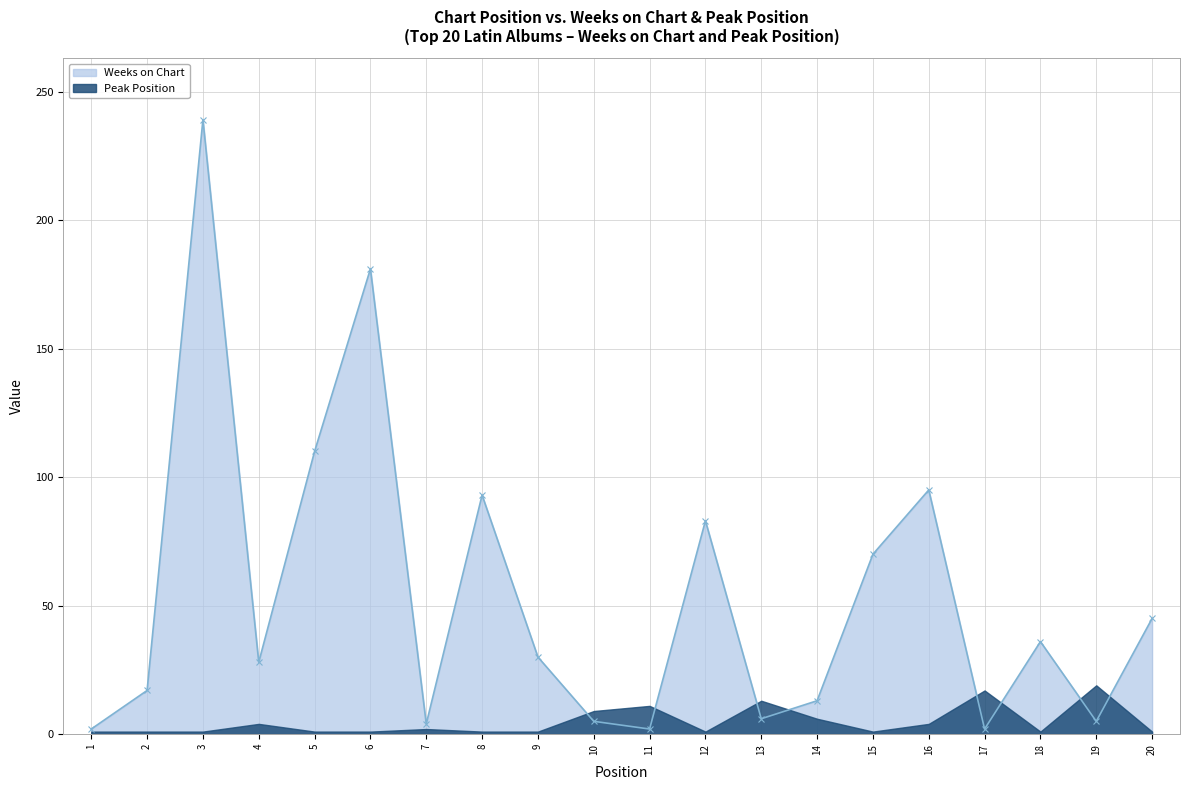

What is the change in value from 15 to 17?

-68